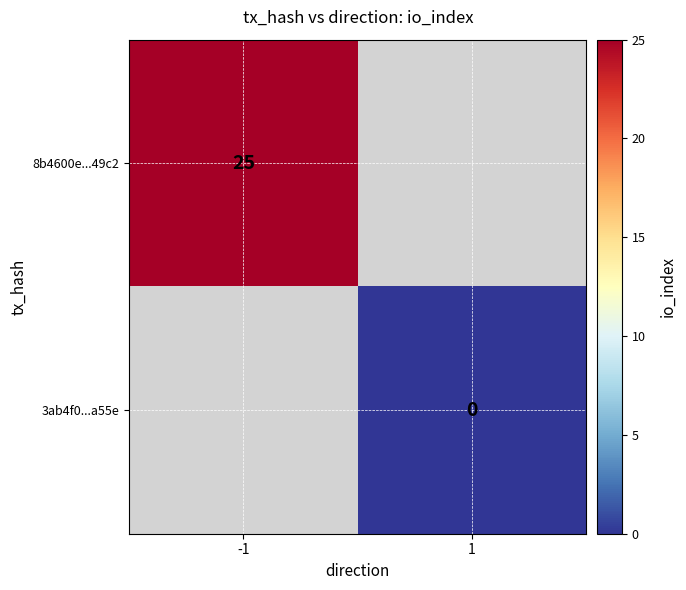

The value of 8b4600e...49c2 at -1 is 25. True or false?

True